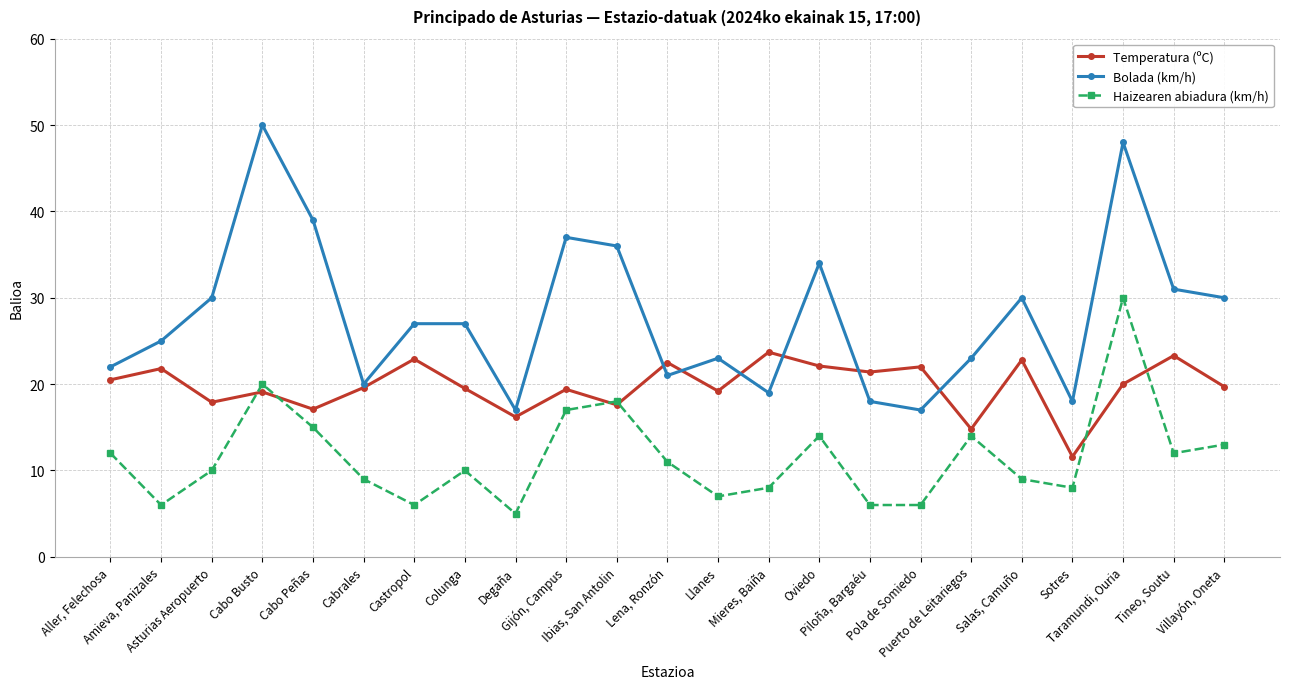

Rank the categories by Temperatura (ºC) value from lowest to highest.

Sotres, Puerto de Leitariegos, Degaña, Cabo Peñas, Ibias, San Antolin, Asturias Aeropuerto, Cabo Busto, Llanes, Gijón, Campus, Colunga, Cabrales, Villayón, Oneta, Taramundi, Ouria, Aller, Felechosa, Piloña, Bargaéu, Amieva, Panizales, Pola de Somiedo, Oviedo, Lena, Ronzón, Salas, Camuño, Castropol, Tineo, Soutu, Mieres, Baiña